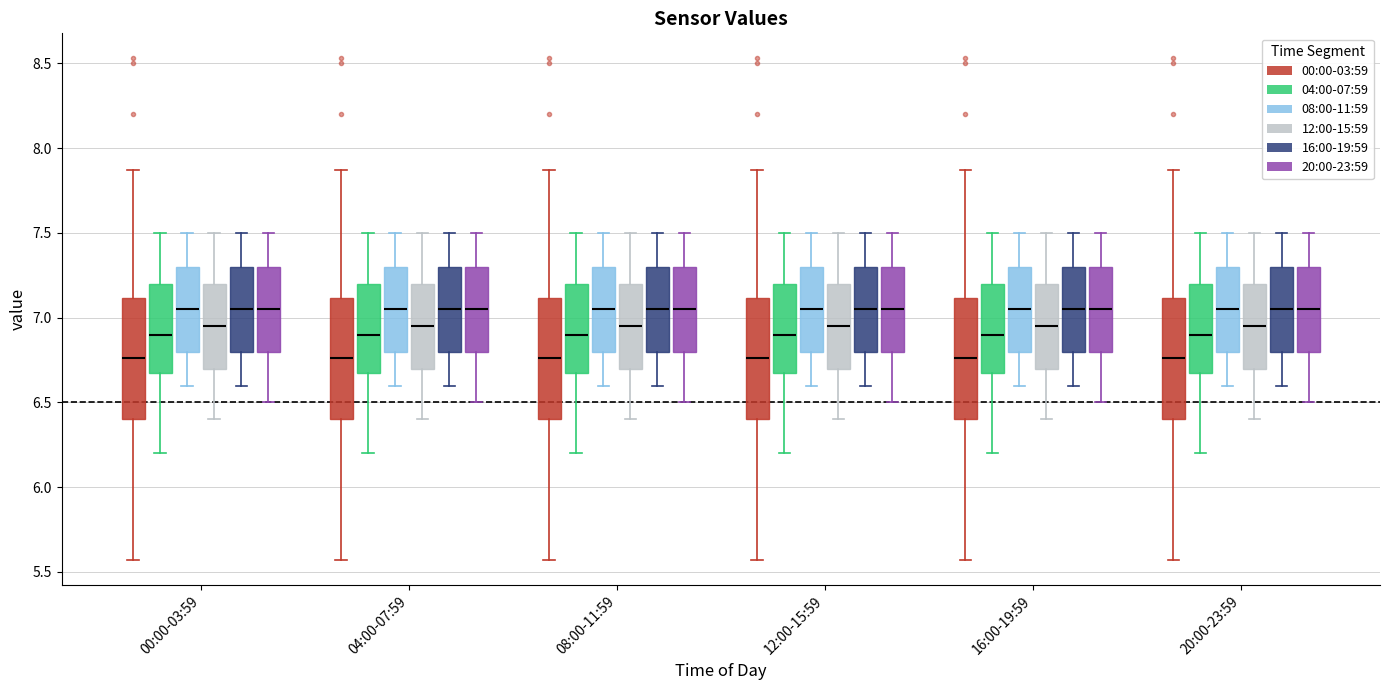

Where does the lower whisker of the box for 20:00-23:59 (20:00-23:59) end on the y-axis? The values are not printed on the chart, so give them approximately, as read against the axis.

6.50